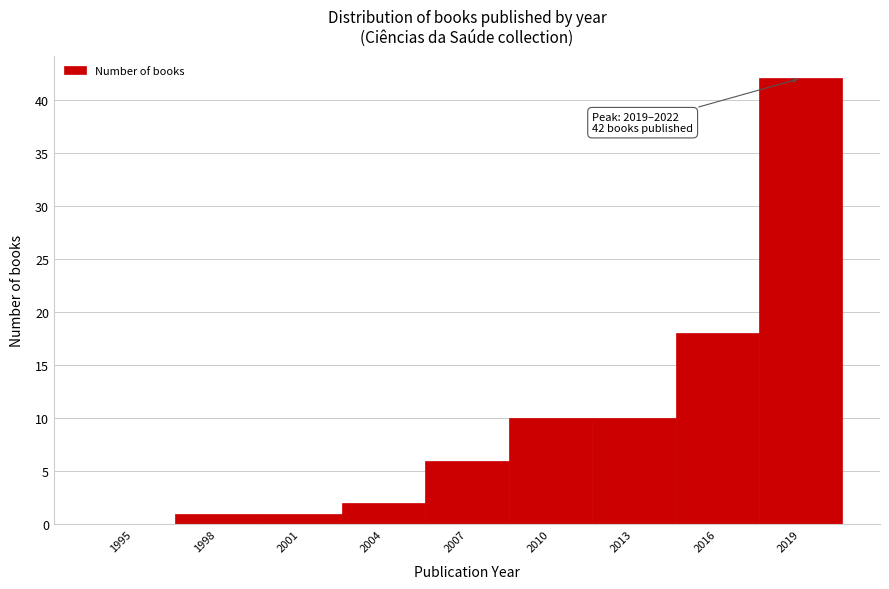

Reading right to left, what are all the values shown in this chart?

2019=42	2016=18	2013=10	2010=10	2007=6	2004=2	2001=1	1998=1	1995=0